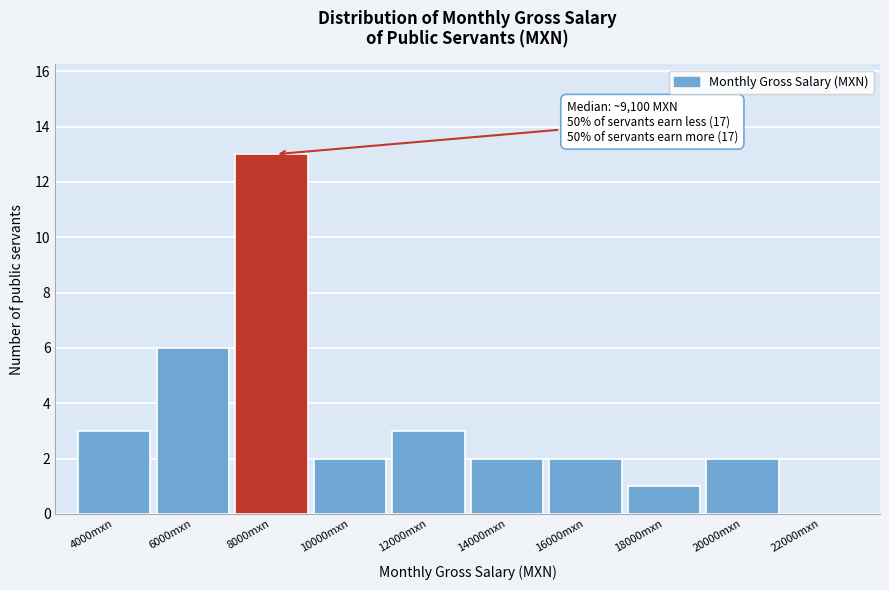

What is the greatest value displayed?

13